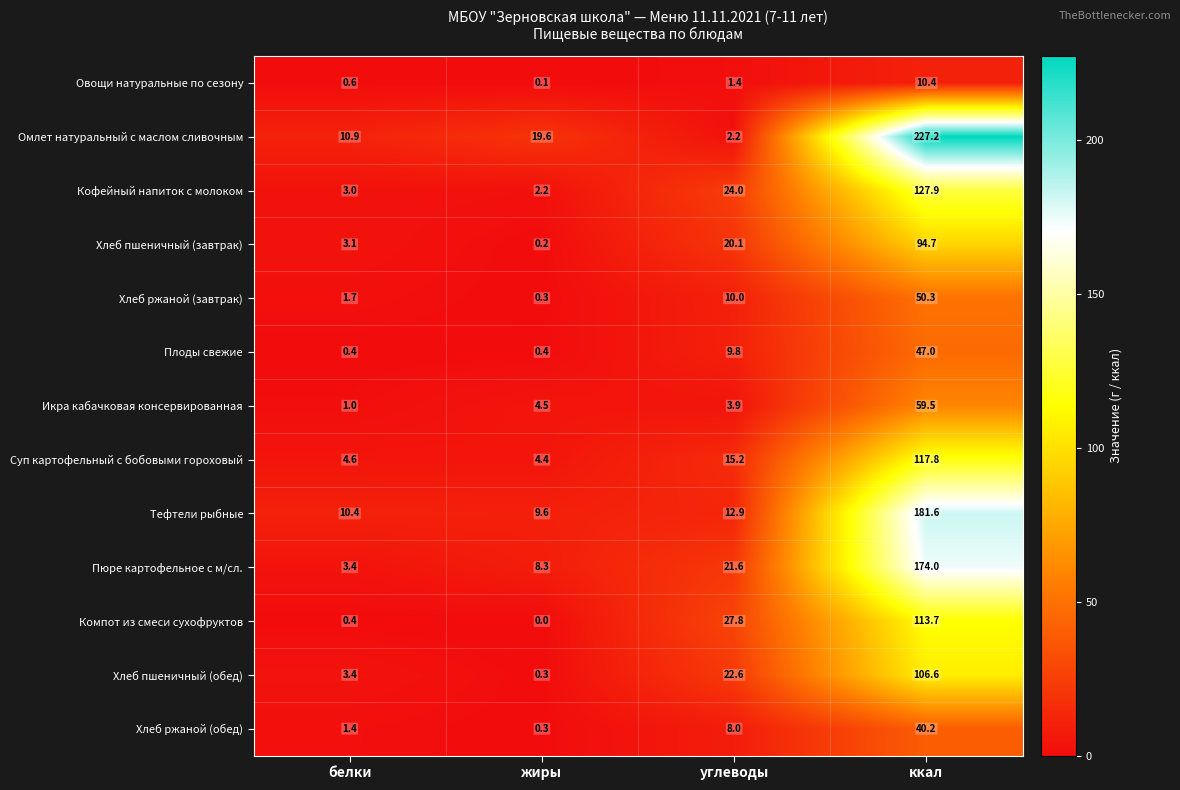

Which category has the highest value in the Хлеб пшеничный (завтрак) series?

ккал